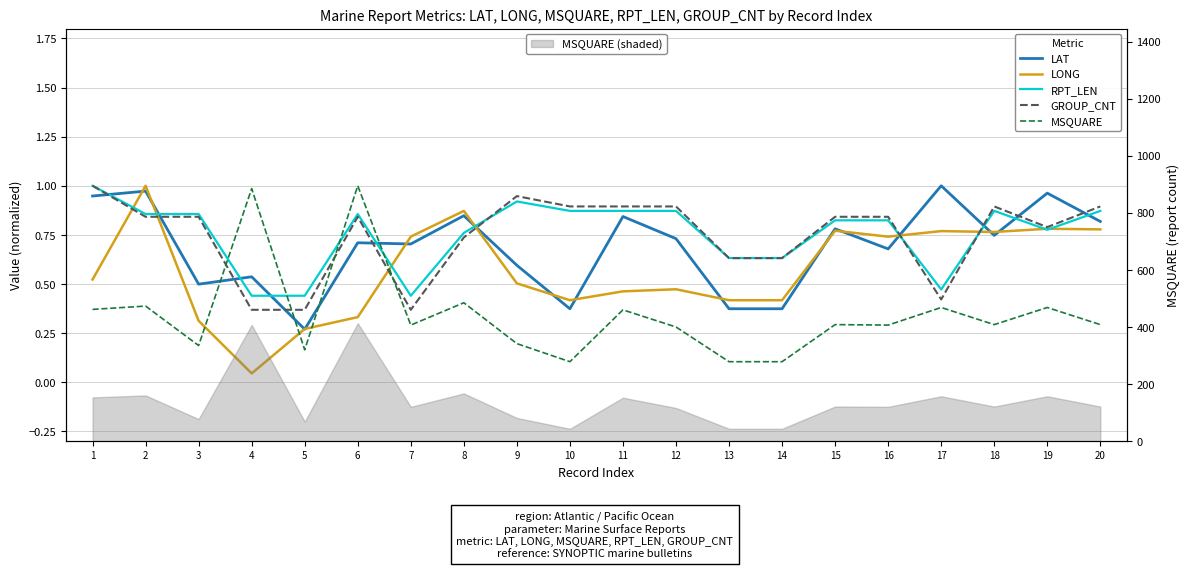

At which category is the sum across all series the highest?

2